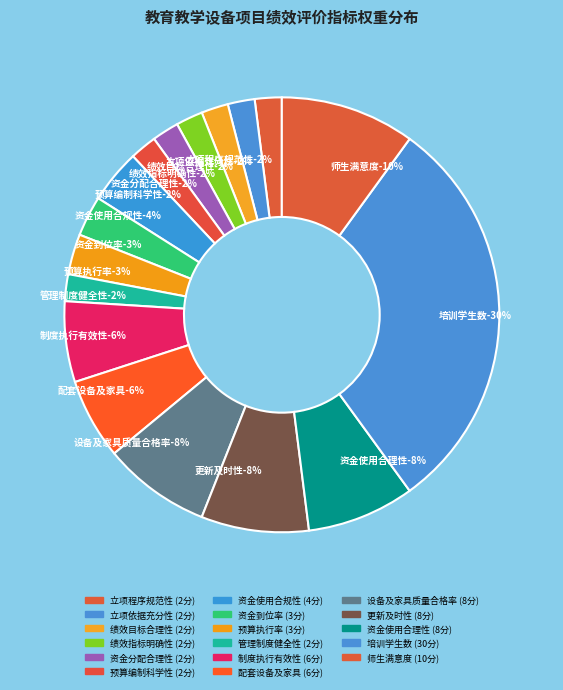

What percentage is the 资金分配合理性-2 slice, to the nearest percent?

2%